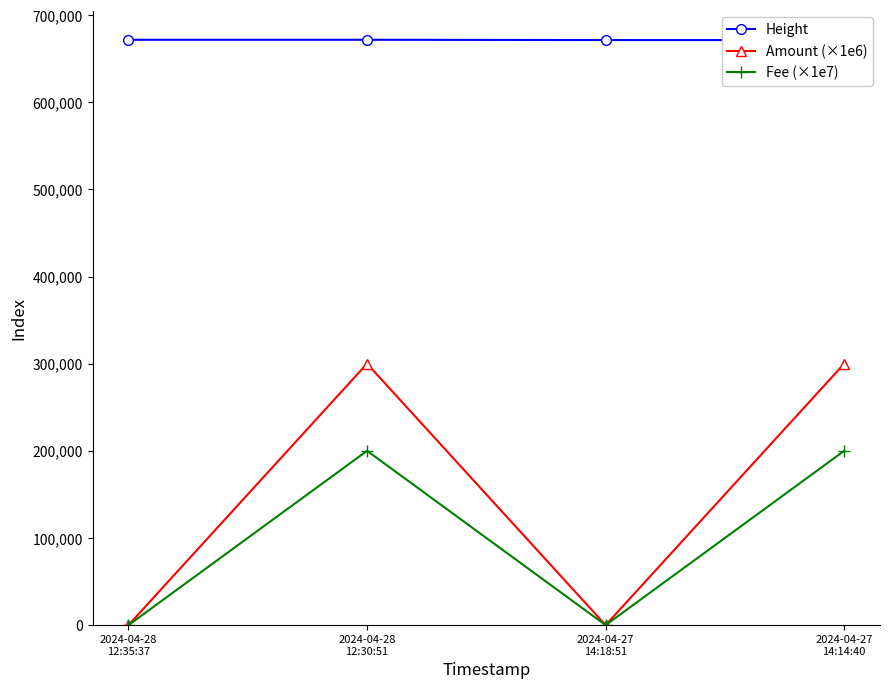

Is the value of Fee (×1e7) at 2024-04-27
14:18:51 greater than the value of Height at 2024-04-27
14:18:51?

No